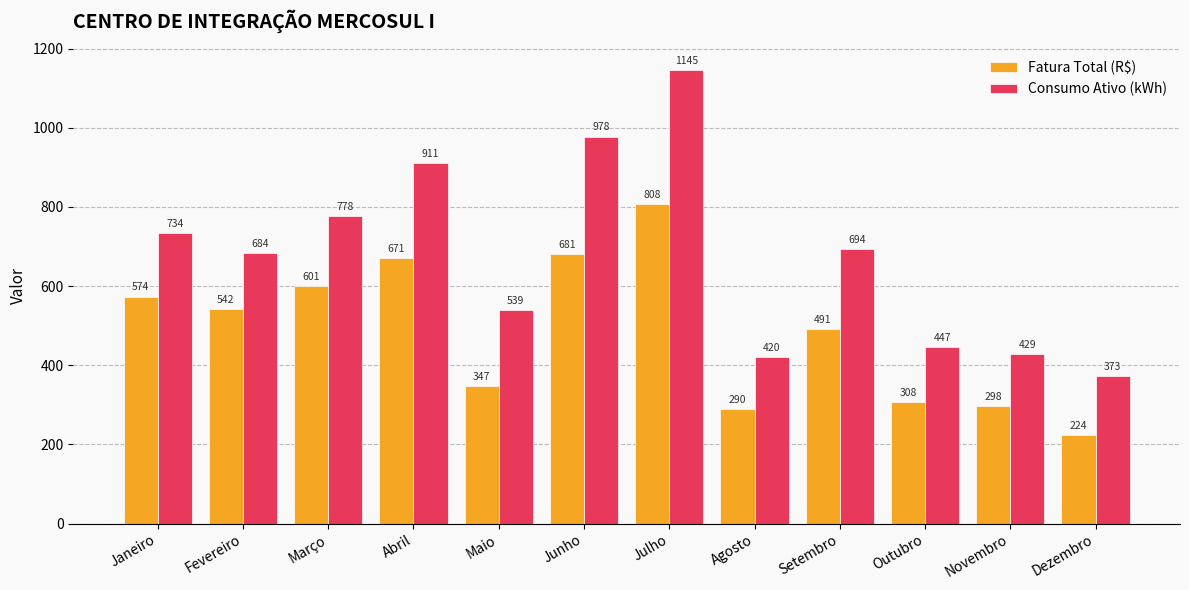

What is the label of the 12th bar from the left?

Dezembro